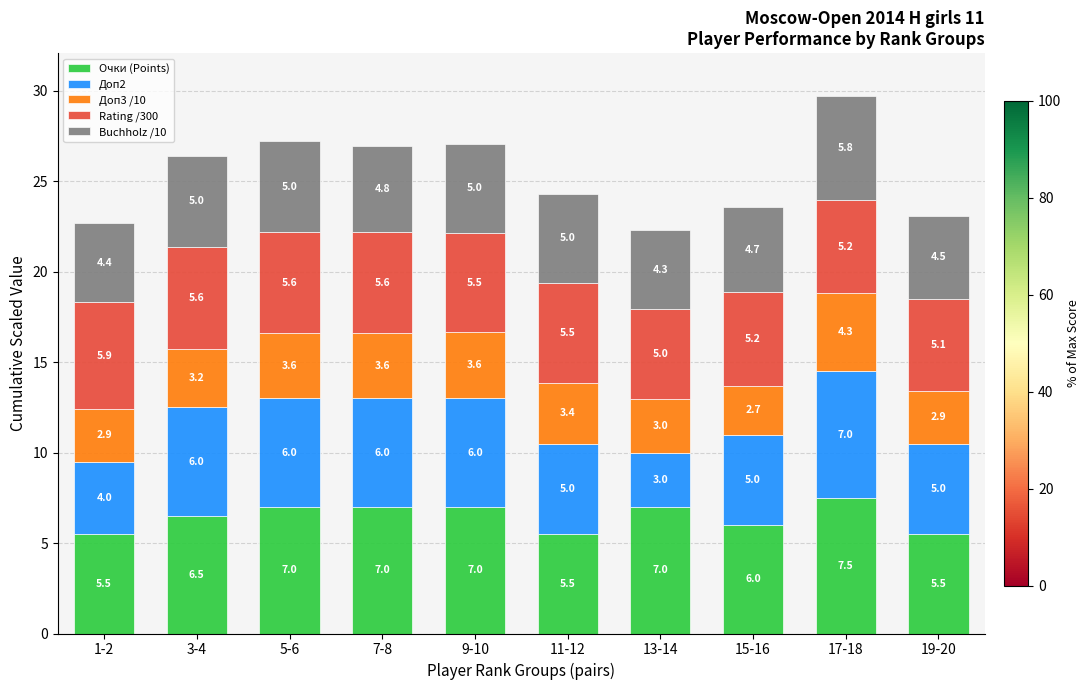

Is it true that Очки (Points) equals 4.8 at 17-18?

False